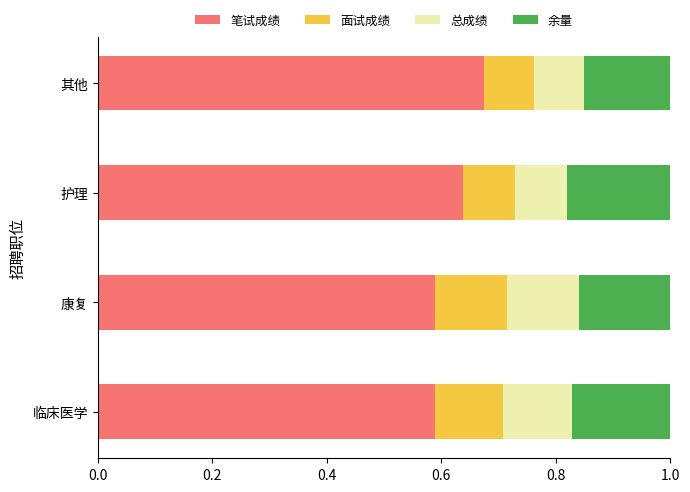

What is the total value across all series at 康复?

0.9